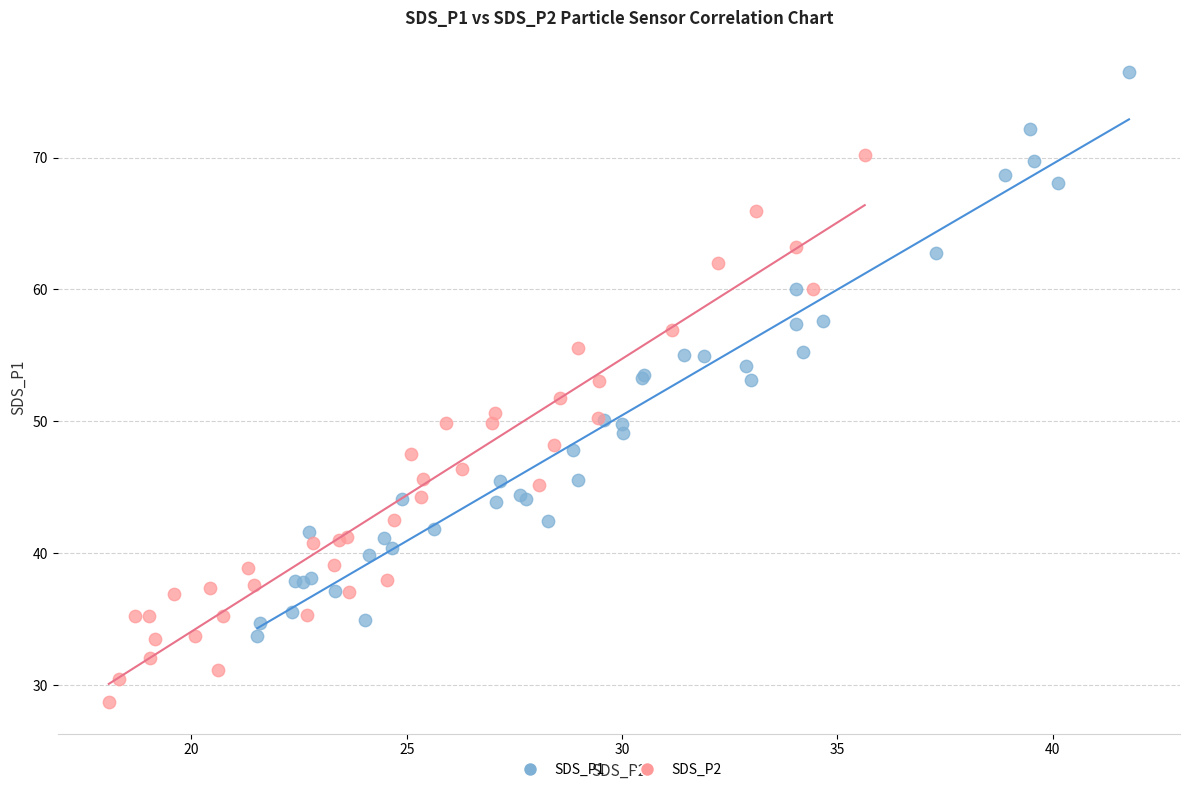

Which series contains the lowest Y value?

SDS_P2